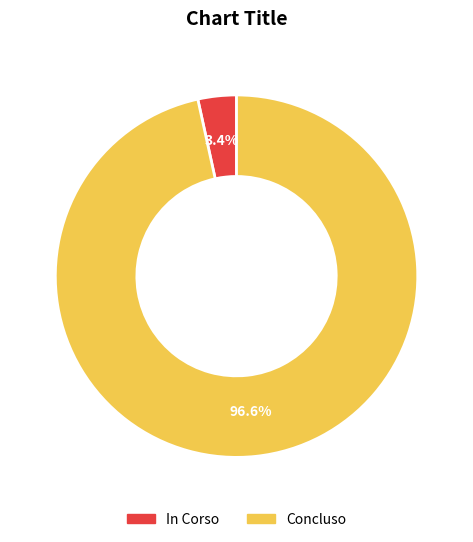

To the nearest percent, what is the difference between the largest and smallest slice percentages?

93%